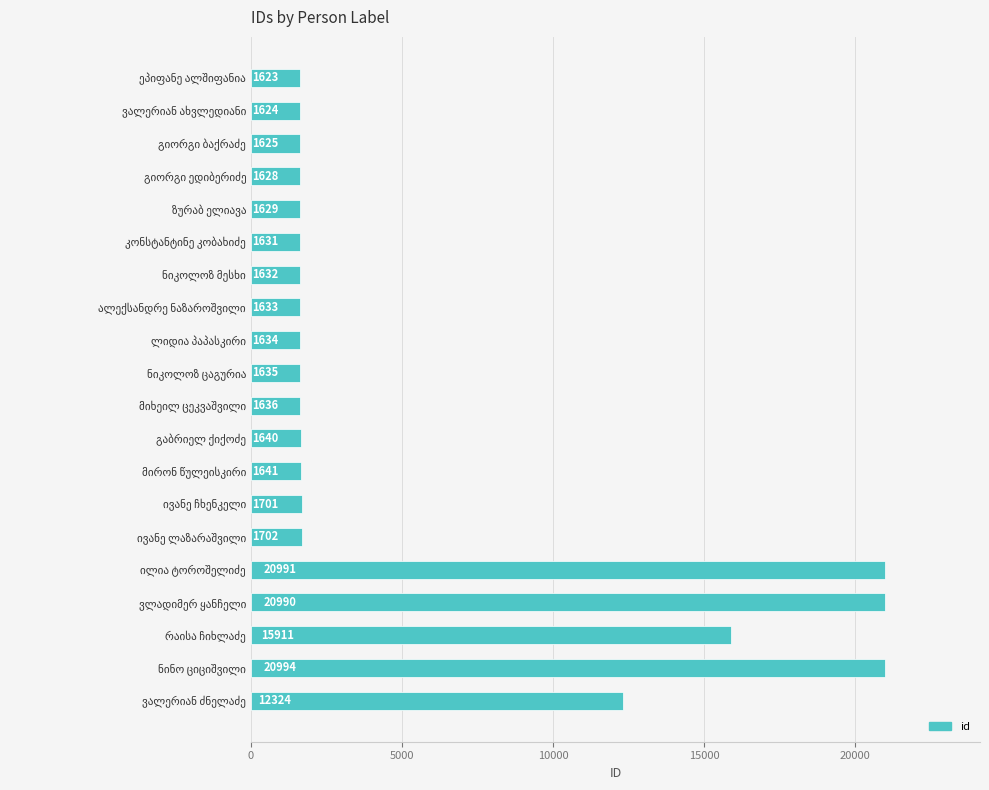

What is the sum of all values?

115824